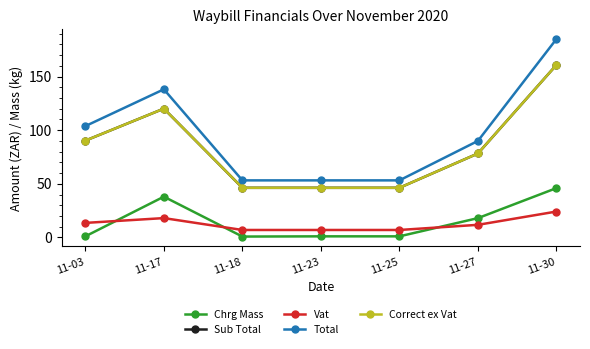

How many lines are shown in the chart?

5